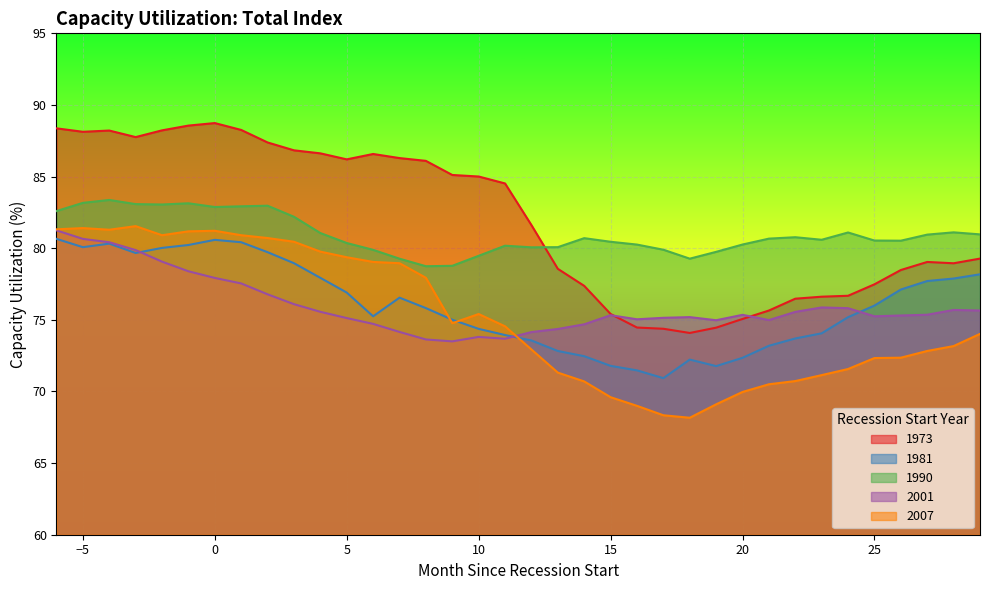

How many interior local peaks does the 1990 series have?

8